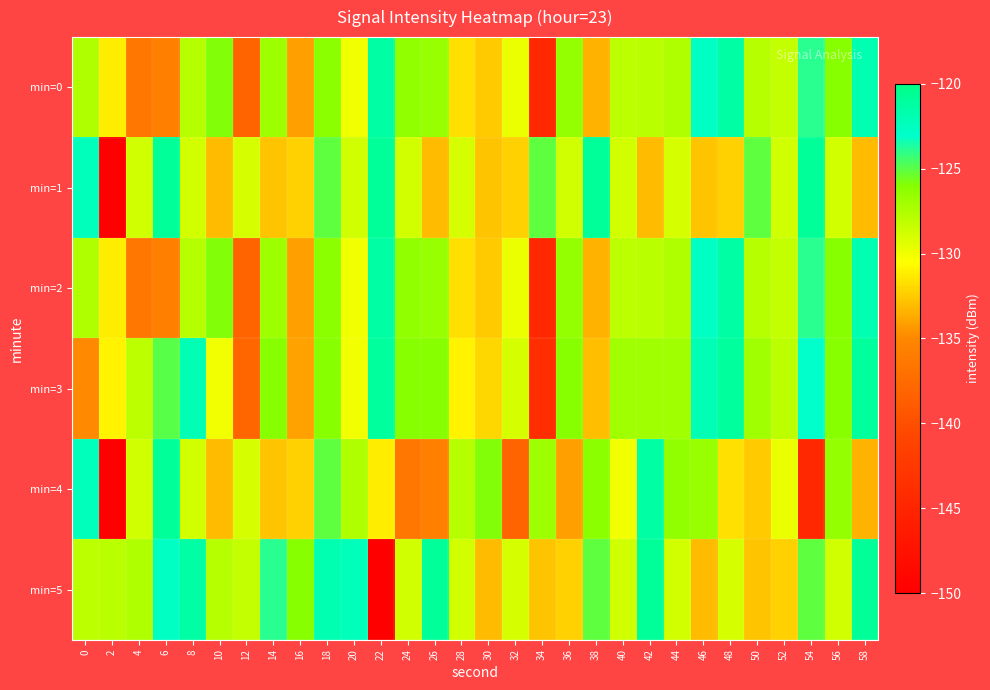

Which label corresponds to the largest value in the chart?

6